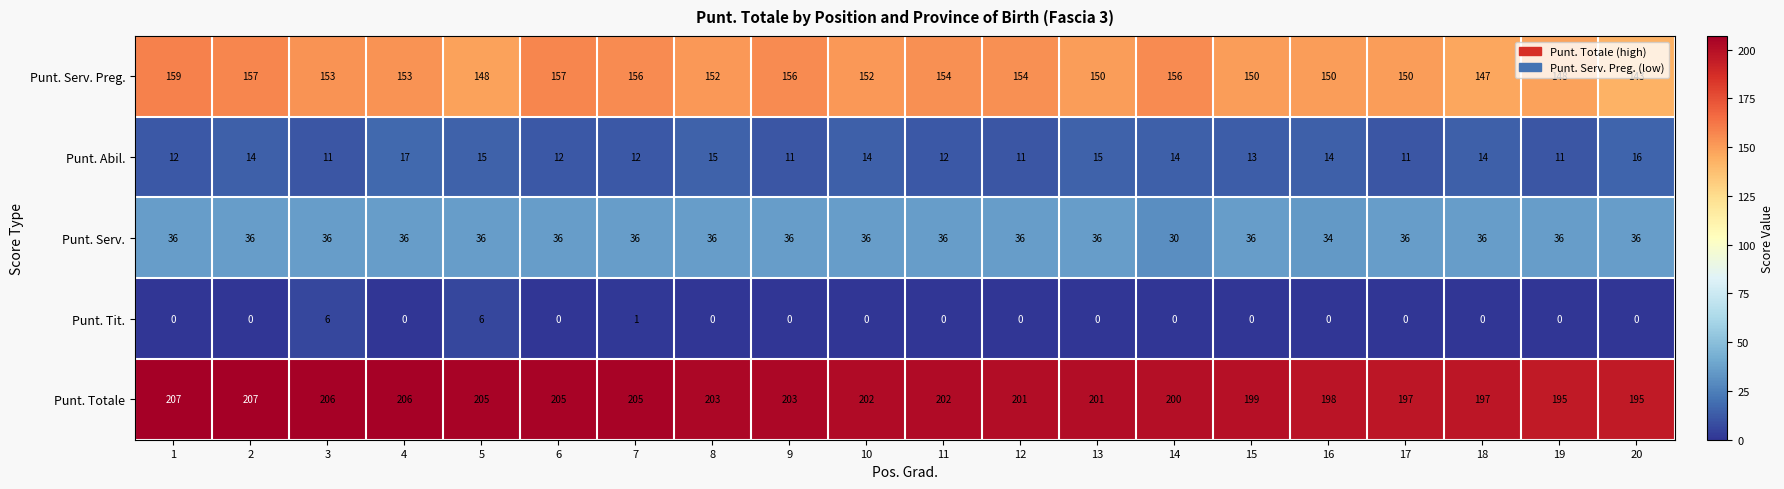

What is the total value across all series at 18?

394